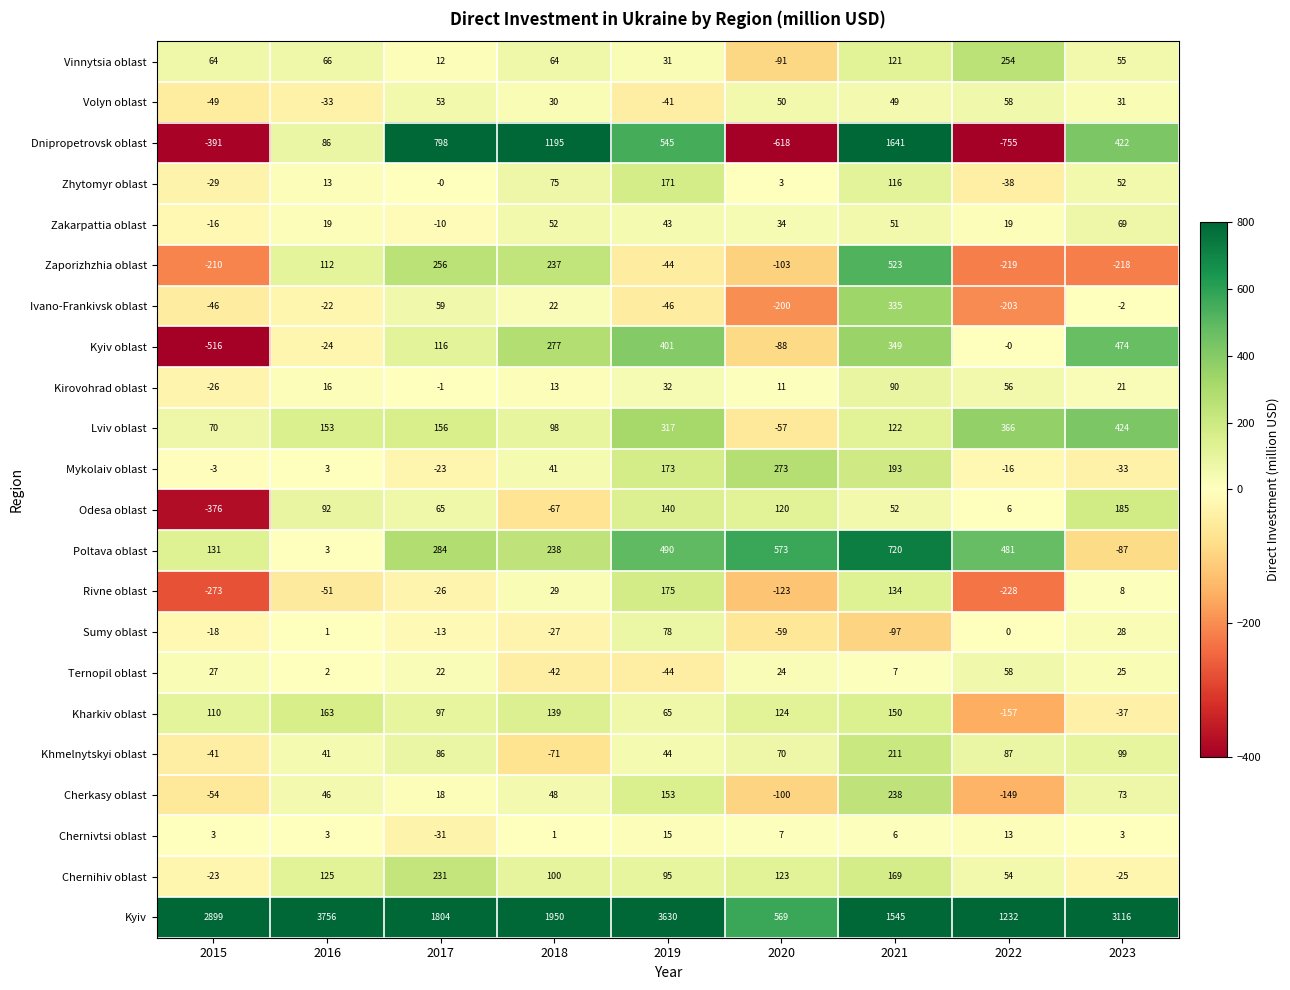

At which category does the chart reach its peak across all series?

2016